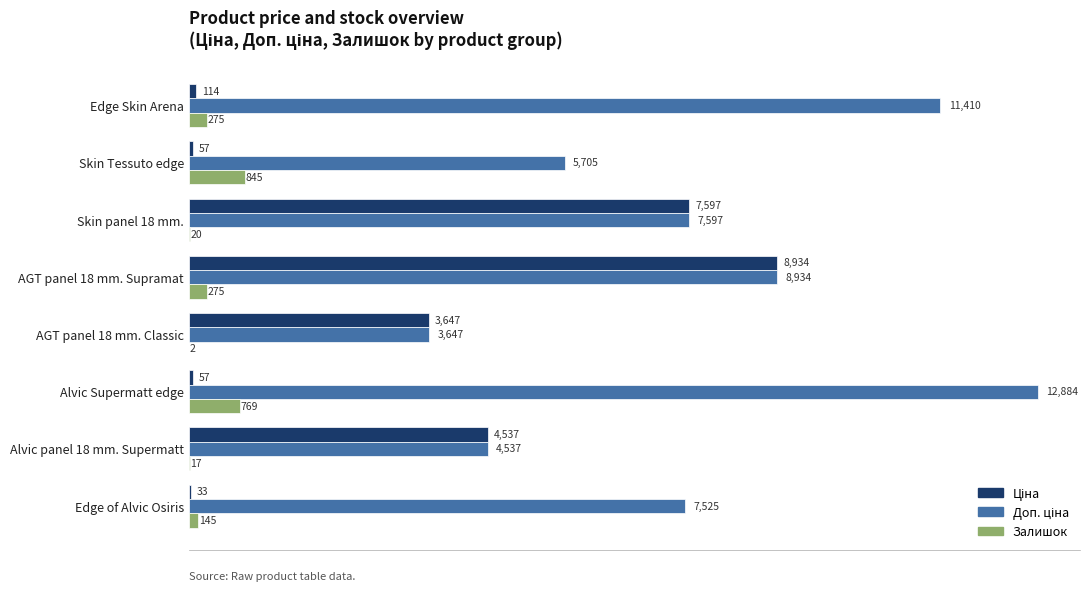

At which category is the sum across all series the highest?

AGT panel 18 mm. Supramat